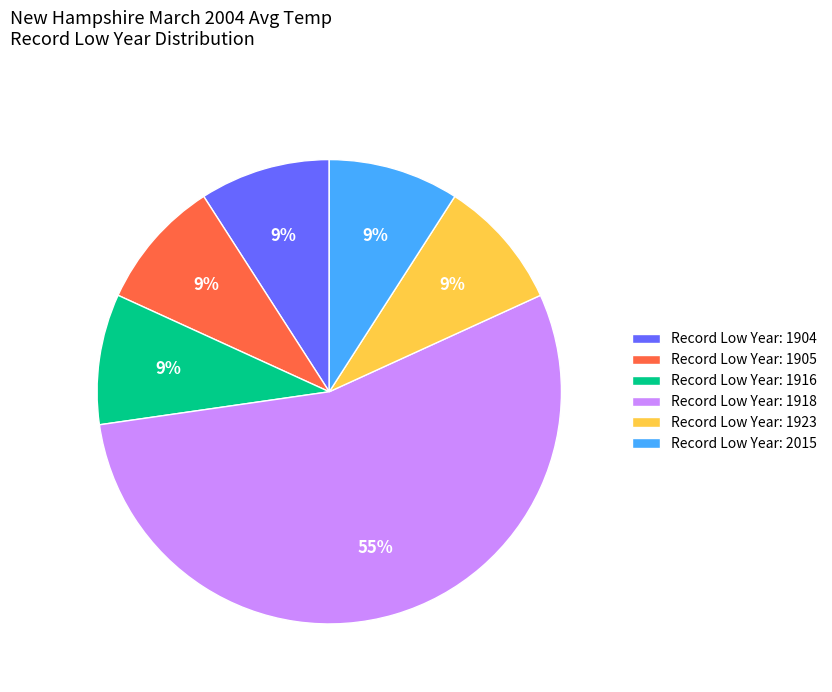

To the nearest percent, what is the combined percentage of Record Low Year: 1904 and Record Low Year: 1918?

64%